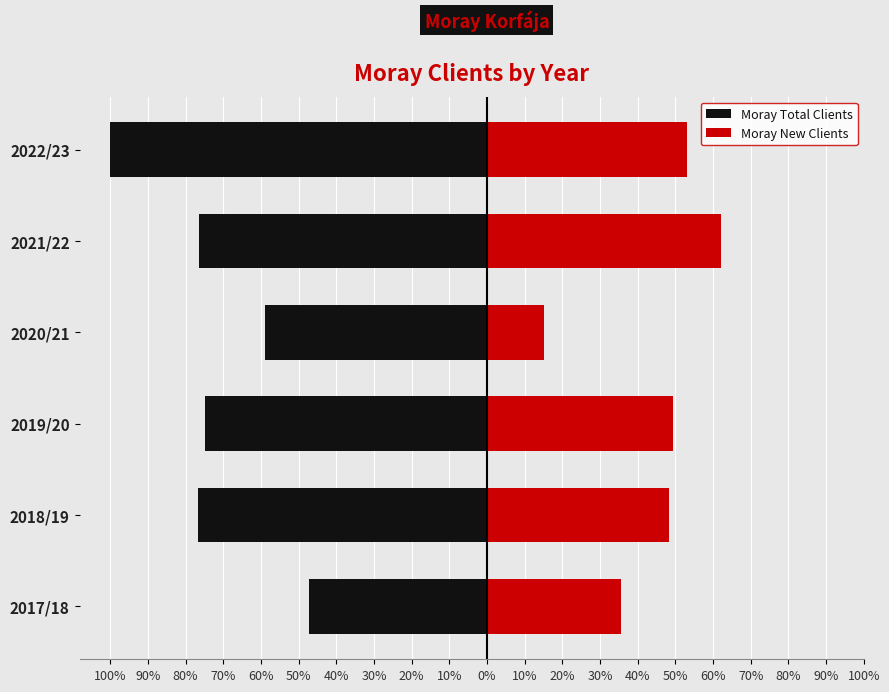

True or false: Moray New Clients has a value of 10.9 at 2022/23.

False